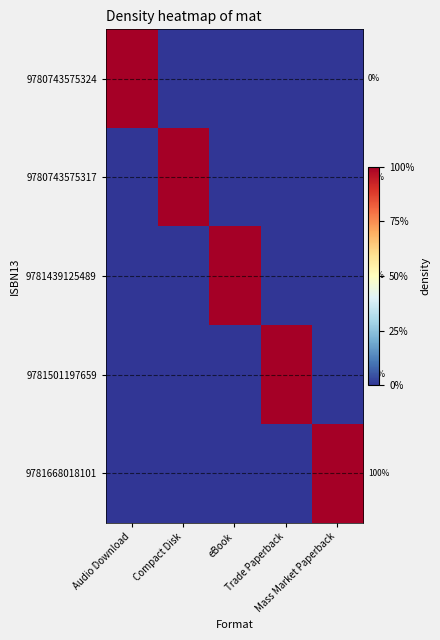

Which category has the highest value in the 9781501197659 series?

Trade Paperback